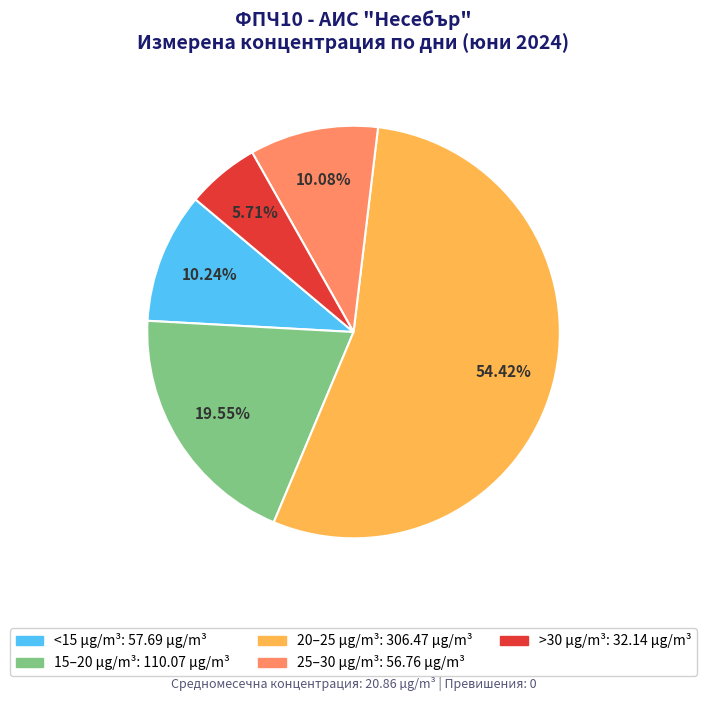

Is there a majority slice in this chart?

Yes